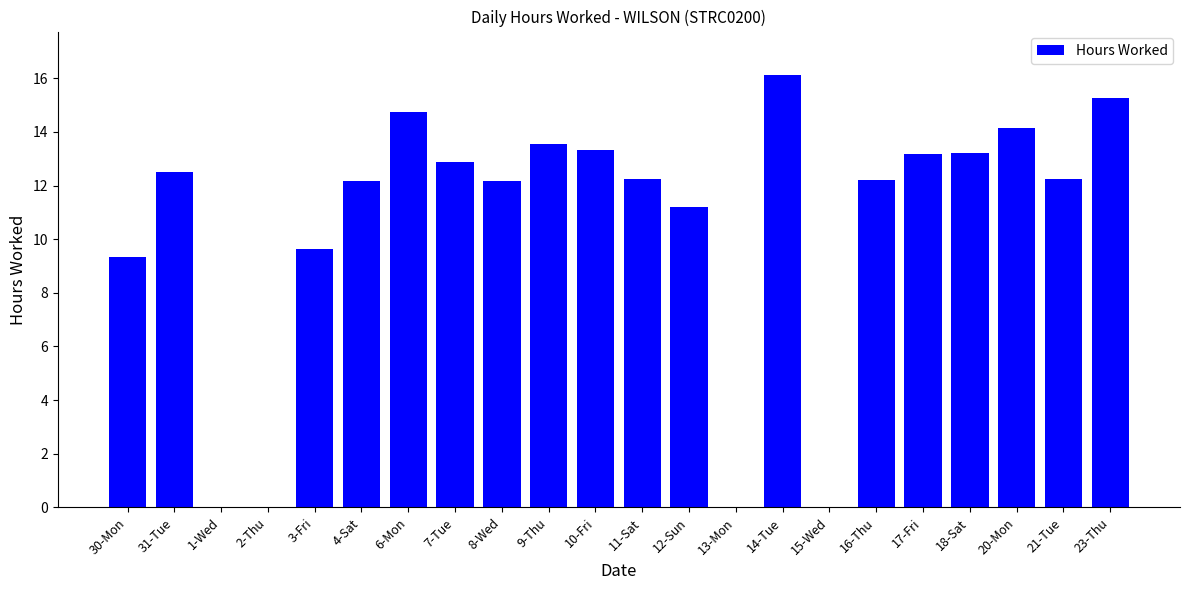

Which category has the highest value across all series?

14-Tue